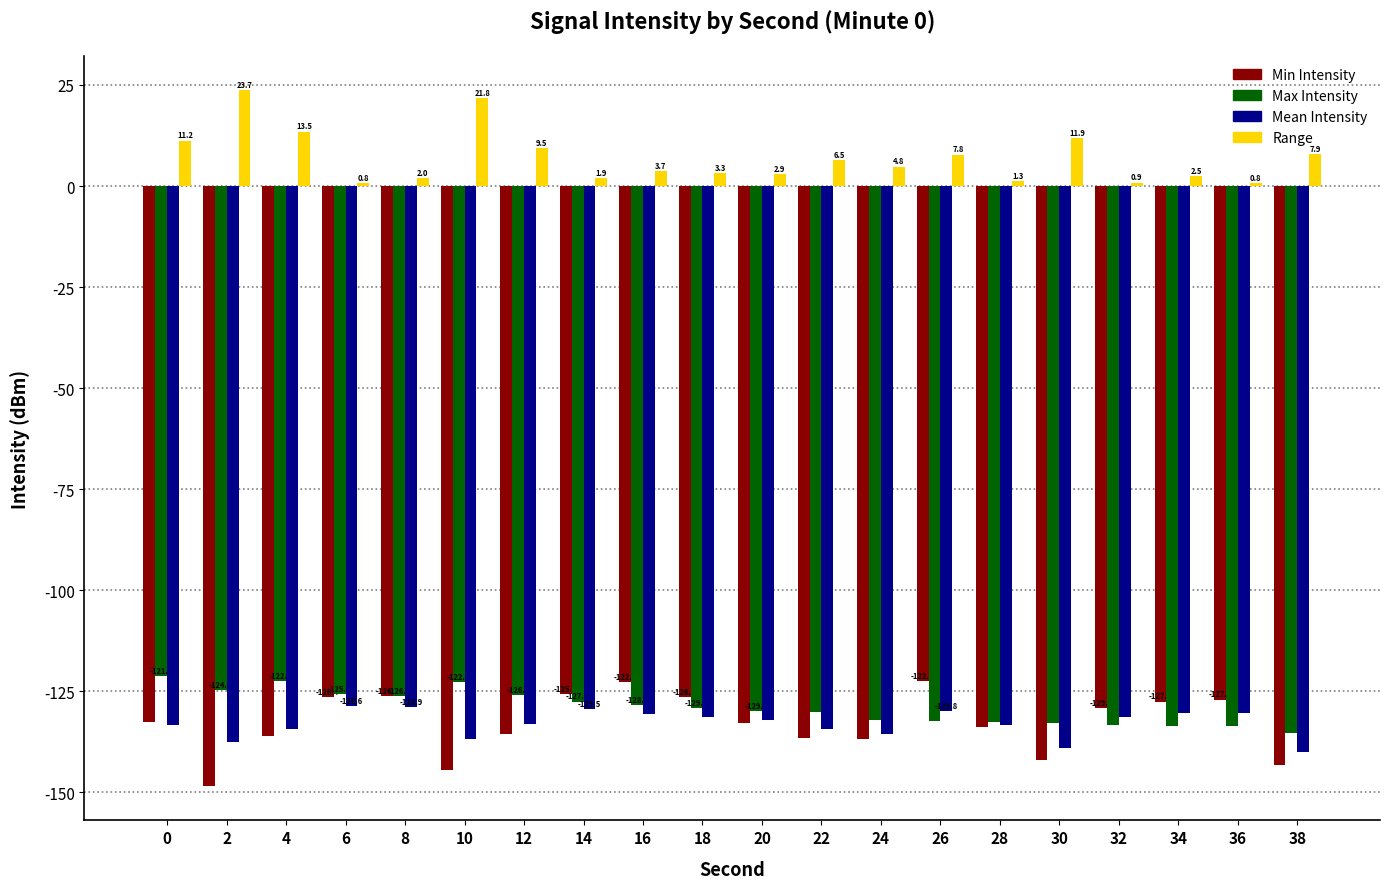

What is the smallest value displayed?

-148.3